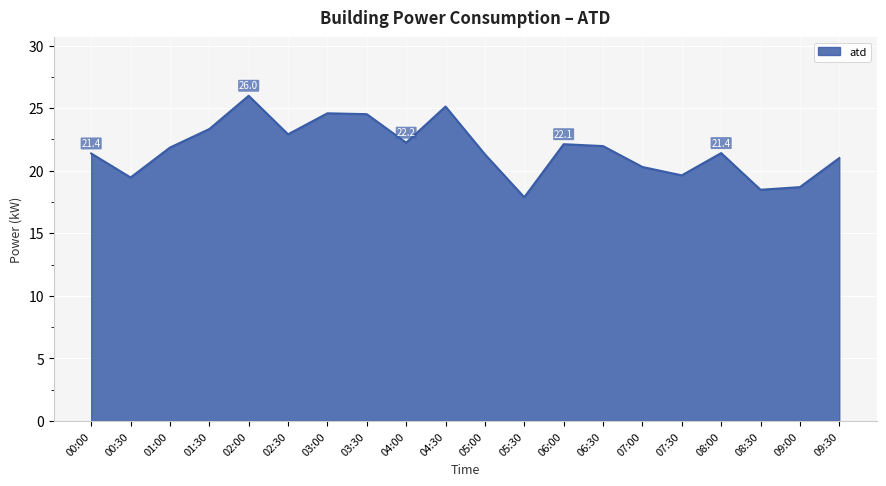

How many categories are shown in the chart?

20